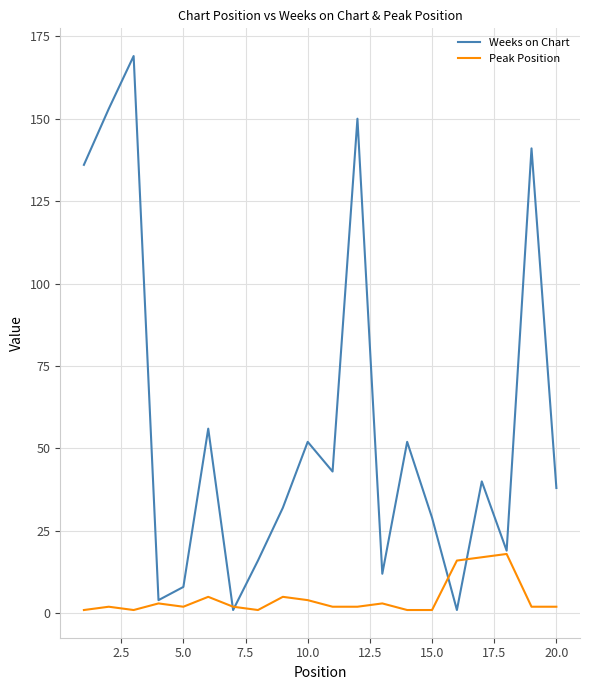

List the series in order of their peak value, highest first.

Weeks on Chart, Peak Position